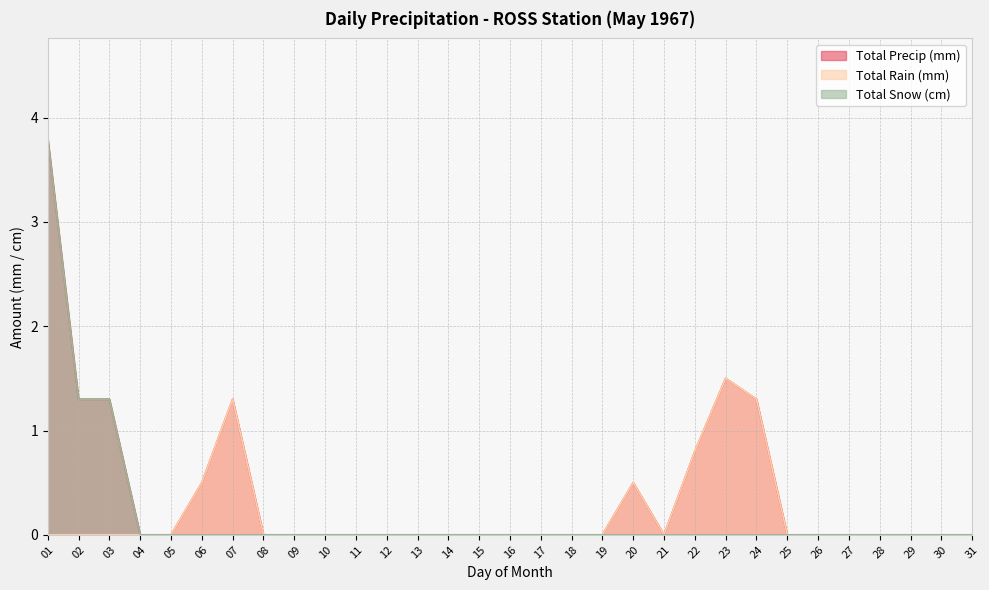

Which series has the largest range (max minus min)?

Total Snow (cm)